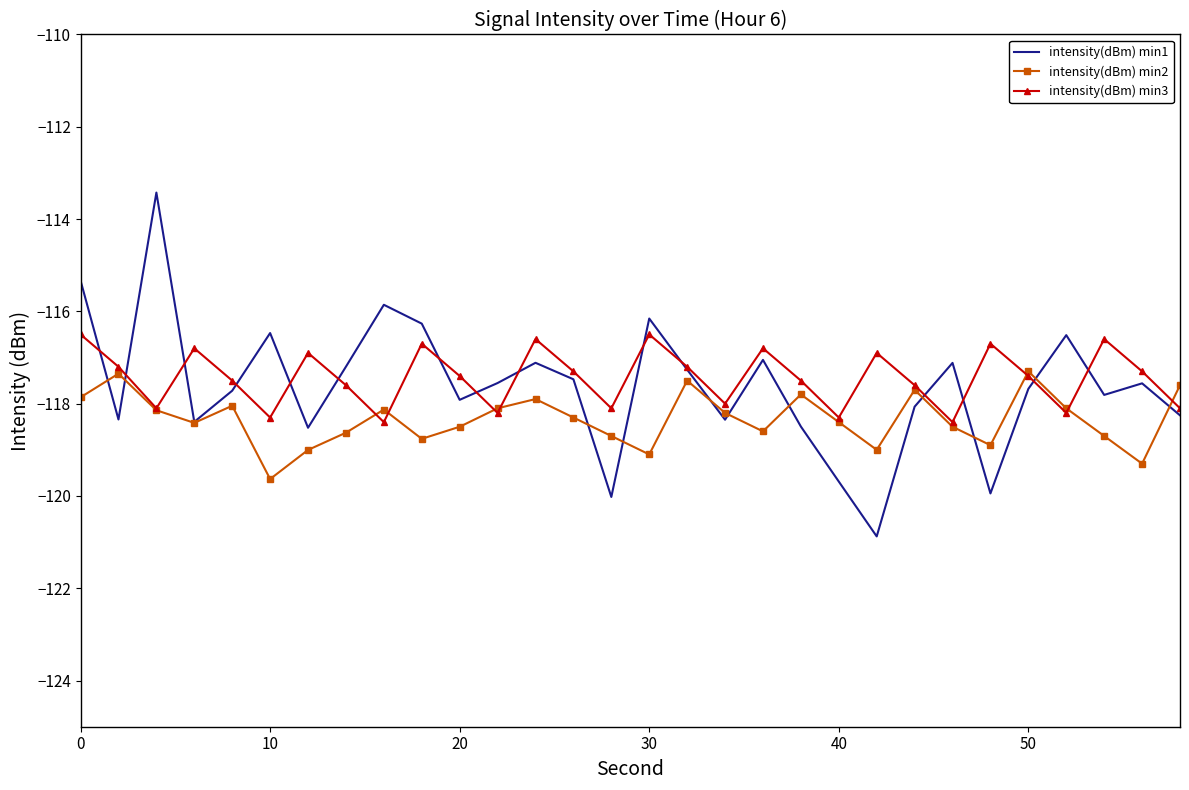

What is the greatest value displayed?

-113.4